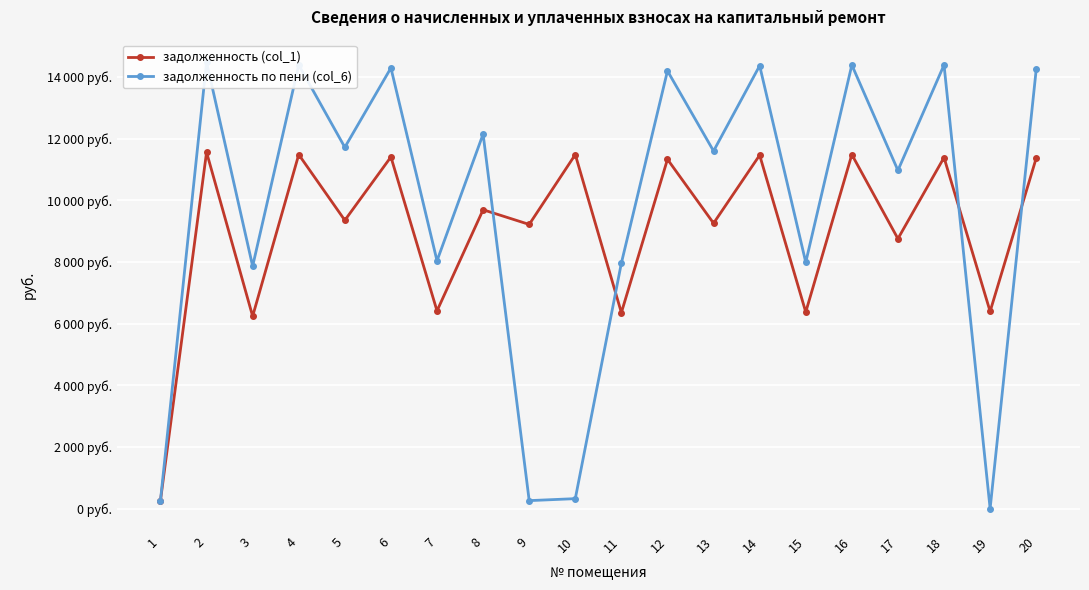

Which category has the highest value across all series?

2